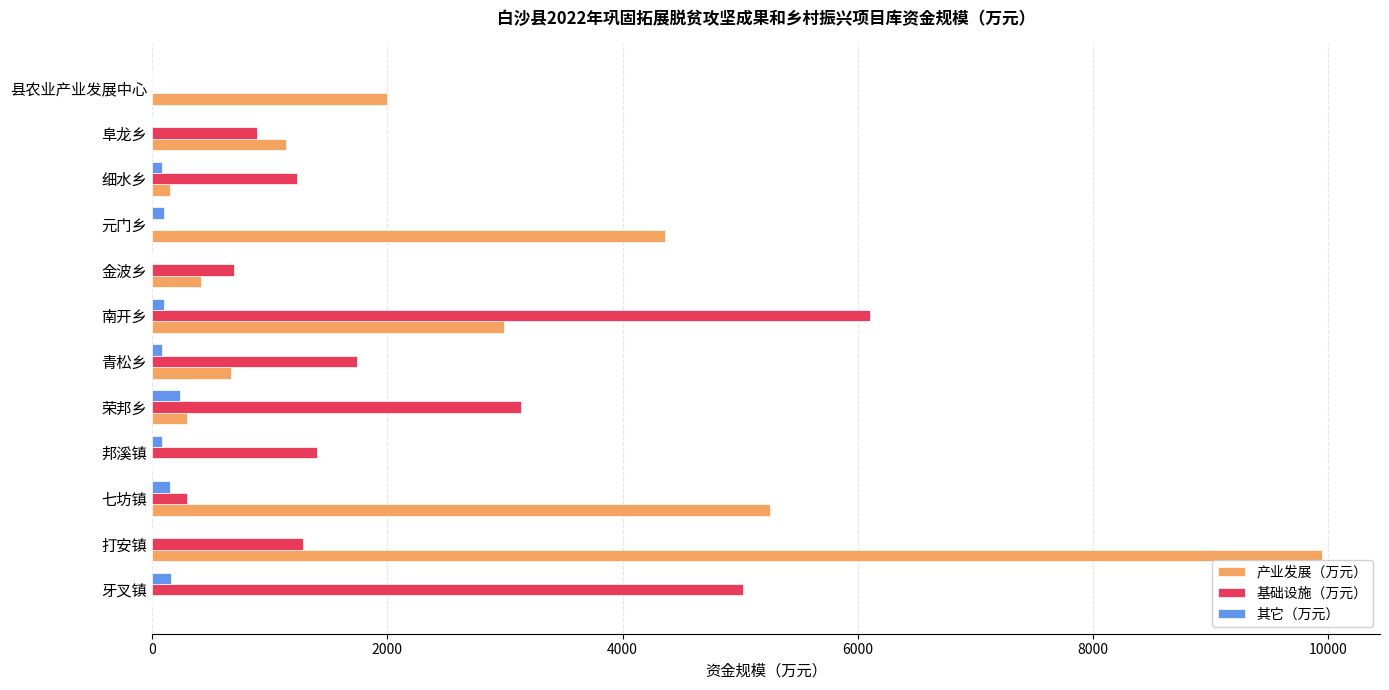

The 产业发展（万元） series shows 0 at 牙叉镇. True or false?

True